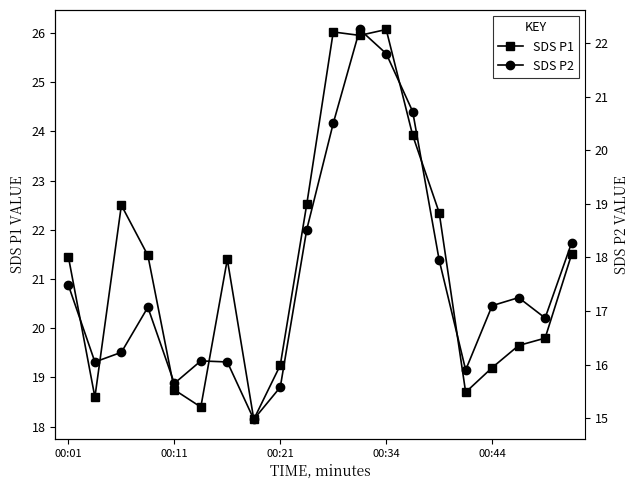

What is the sum of all SDS P2 values?

352.3